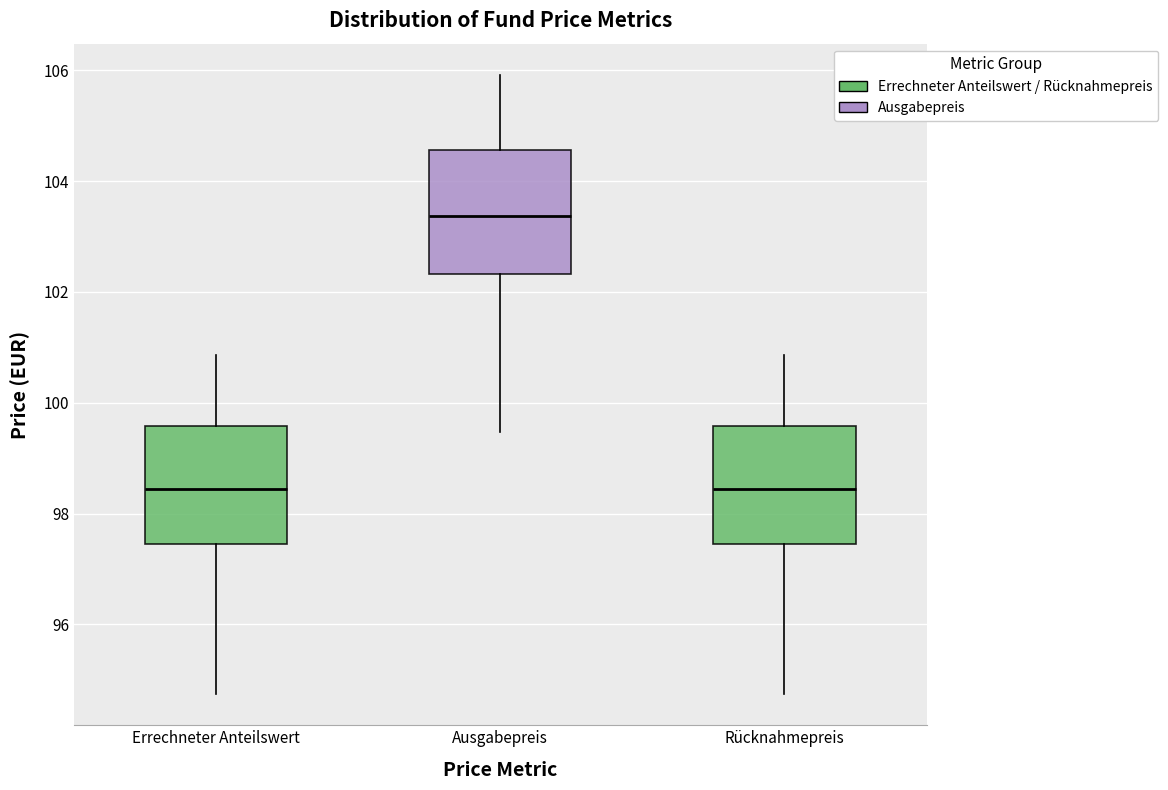

Where is the lower edge of the box for Rücknahmepreis on the y-axis? The values are not printed on the chart, so give them approximately, as read against the axis.

97.4